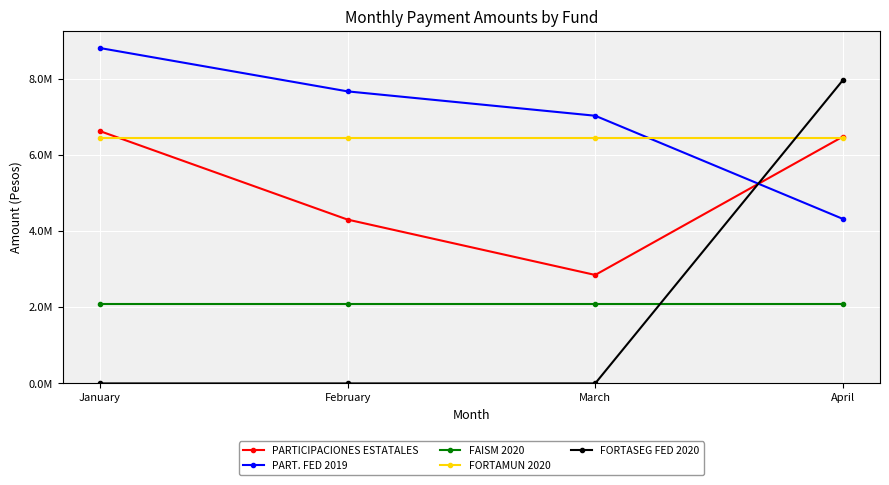

List the series in order of their peak value, highest first.

PART. FED 2019, FORTASEG FED 2020, PARTICIPACIONES ESTATALES, FORTAMUN 2020, FAISM 2020